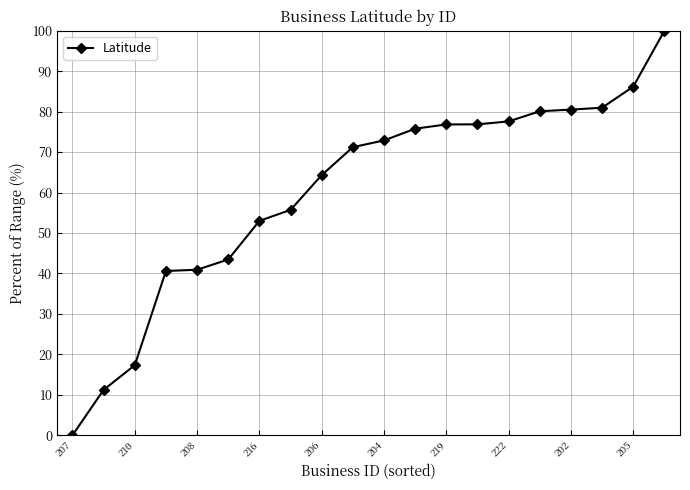

What is the greatest value displayed?

100.0